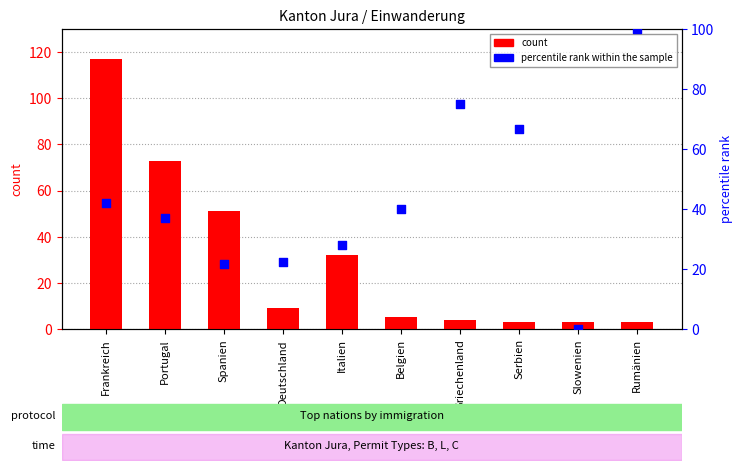

What is the total value across all series at Belgien?

45.0